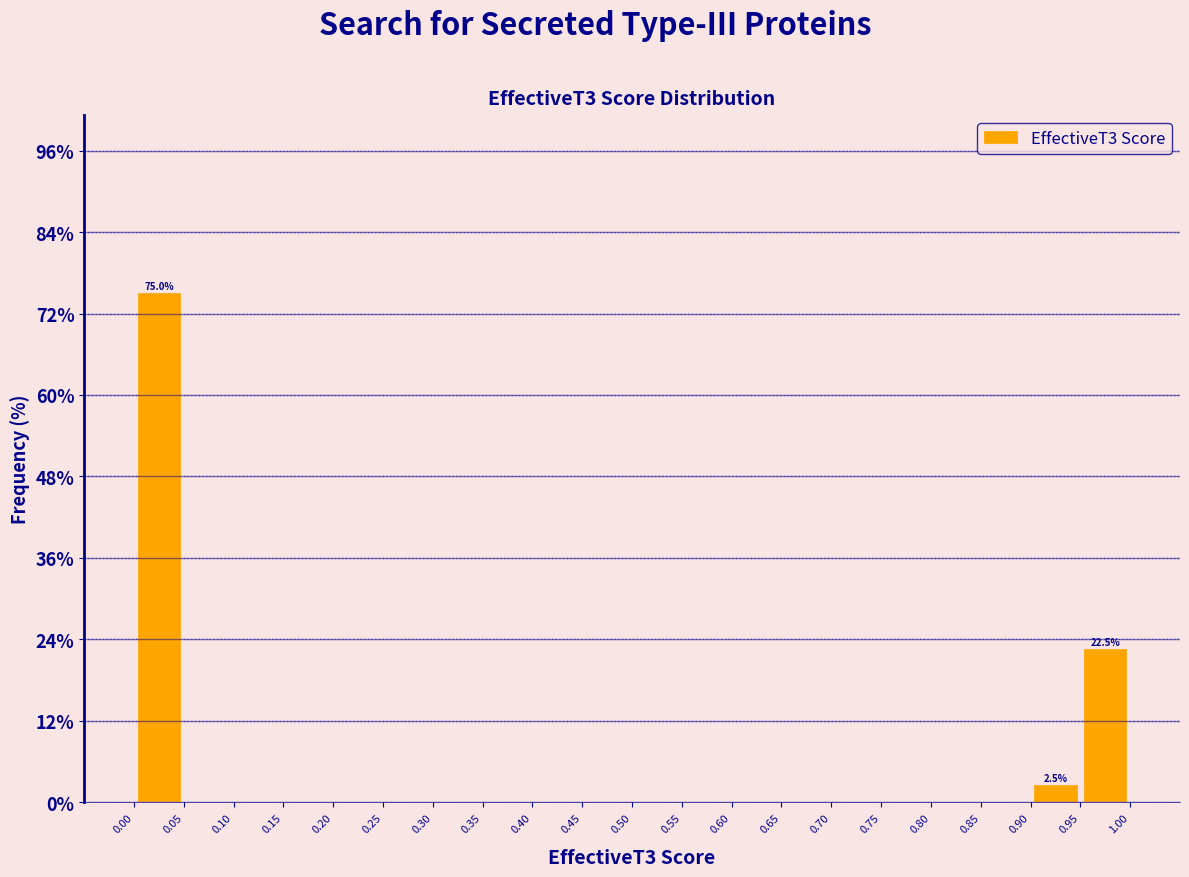

Over which range of the x-axis is the bar tallest?

0.00 to 0.05